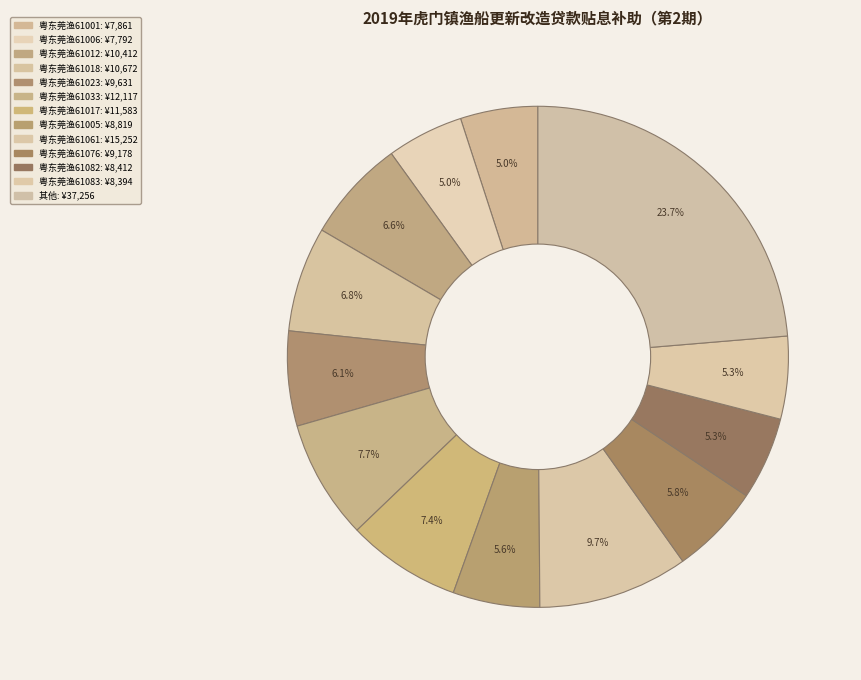

How many segments does this pie chart have?

13